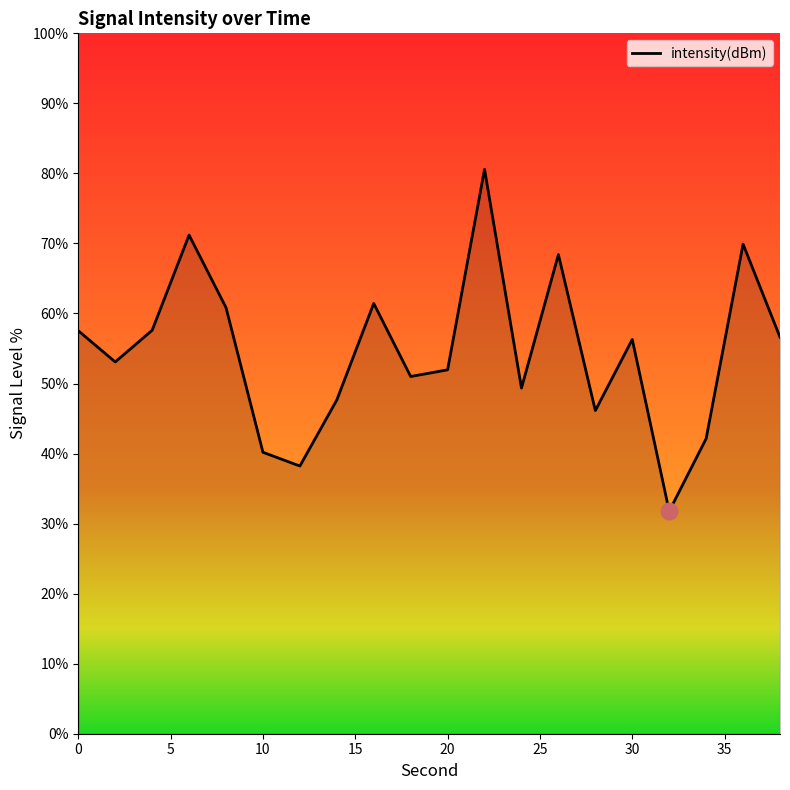

What is the difference between the maximum and minimum values?

48.8